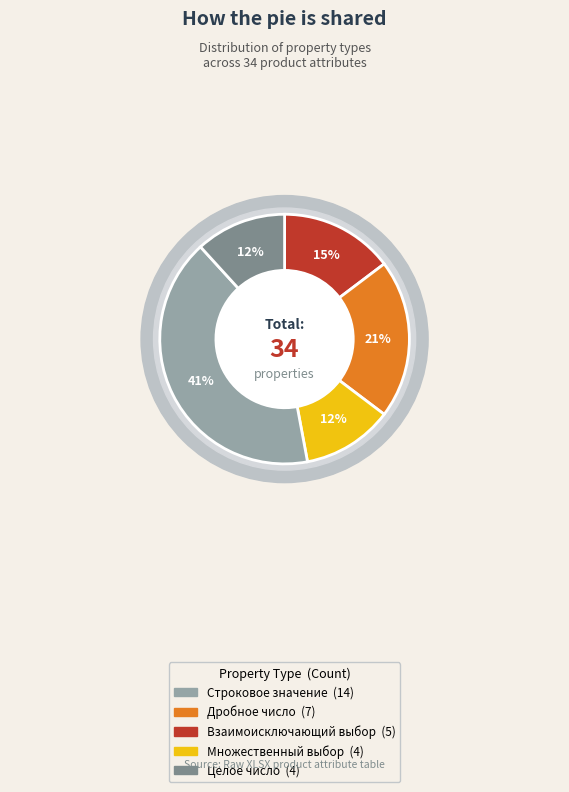

How many segments does this pie chart have?

5